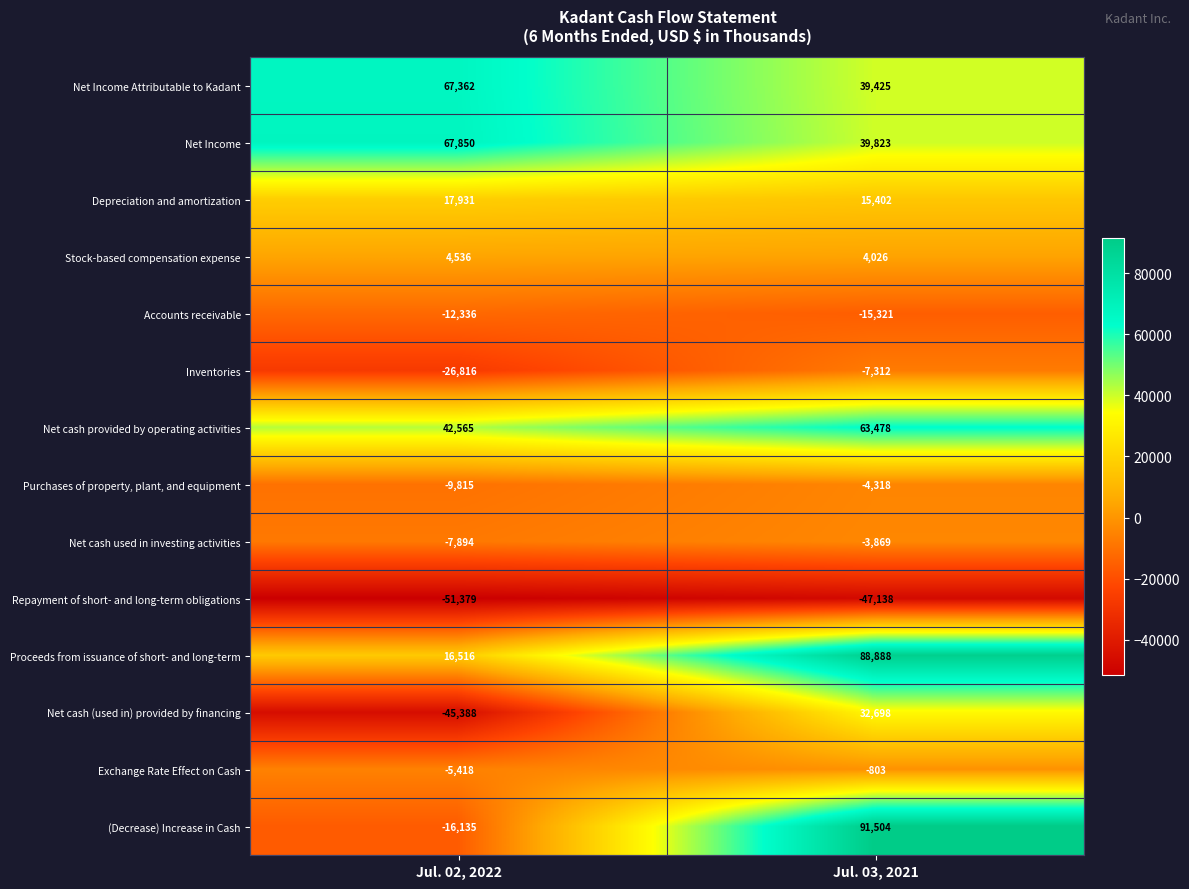

Is it true that Accounts receivable equals -15321 at Jul. 03, 2021?

True